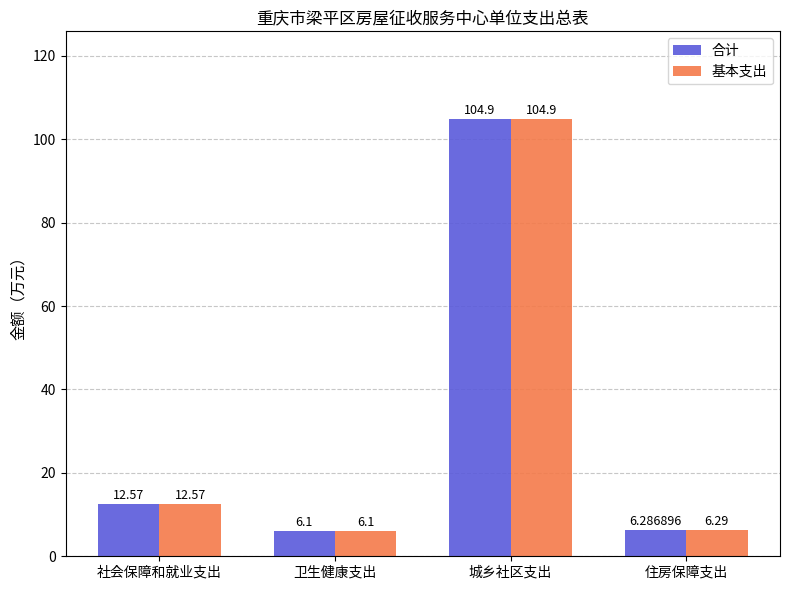

Is the value of 合计 at 住房保障支出 greater than the value of 基本支出 at 住房保障支出?

No